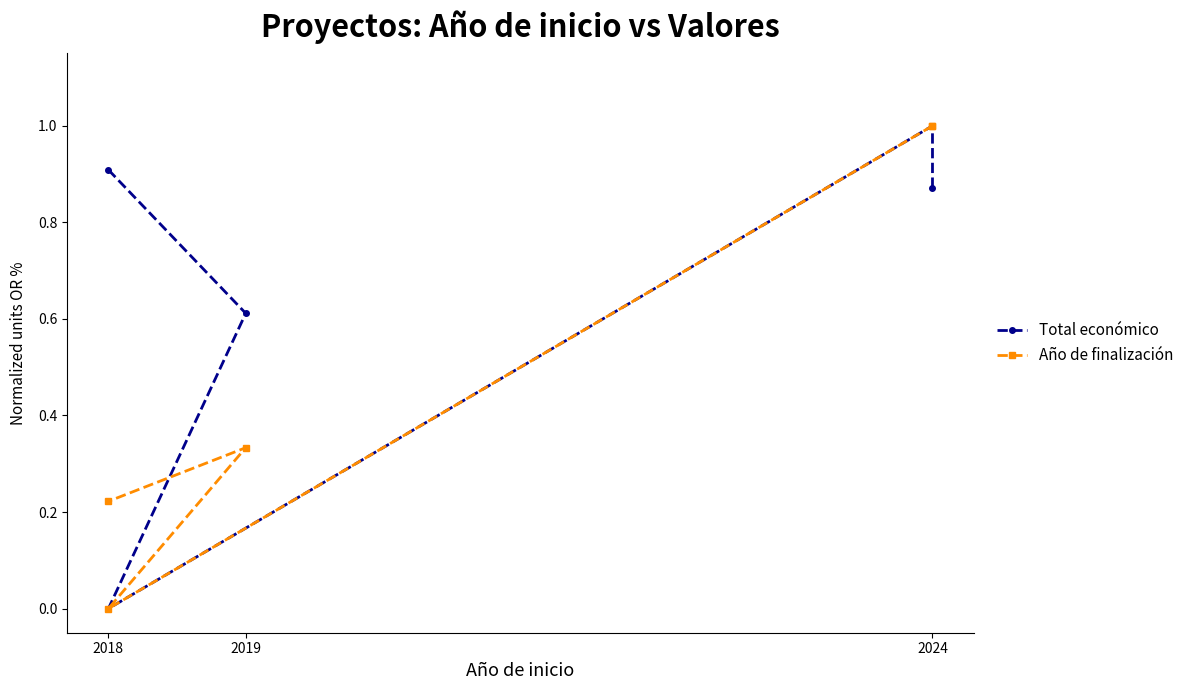

What are all the series names shown in the legend?

Total económico, Año de finalización